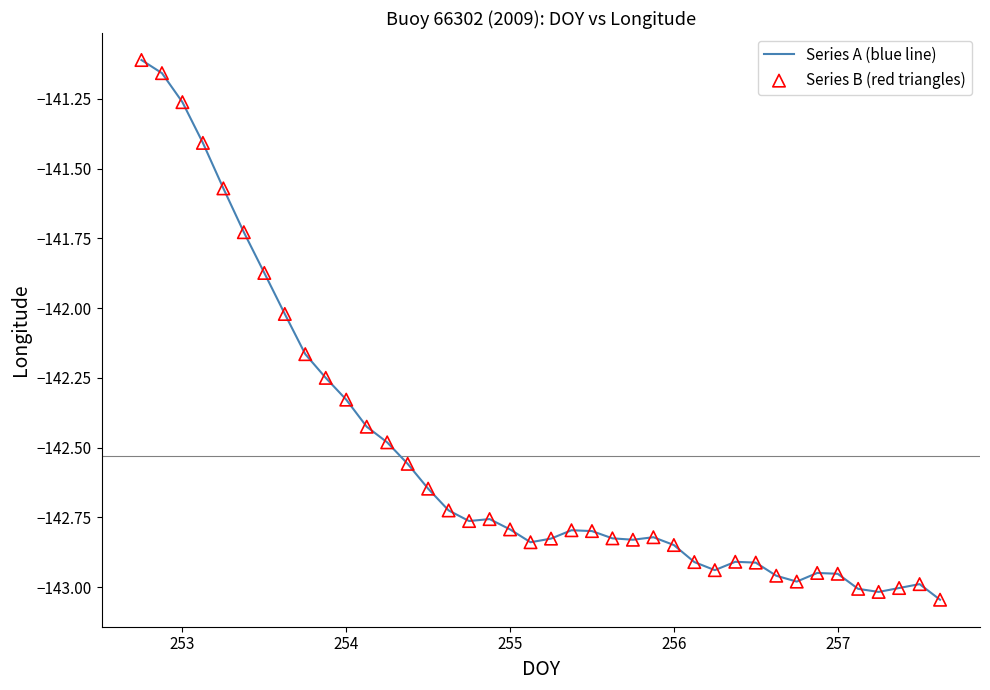

What is the difference between the maximum and minimum values?

1.9